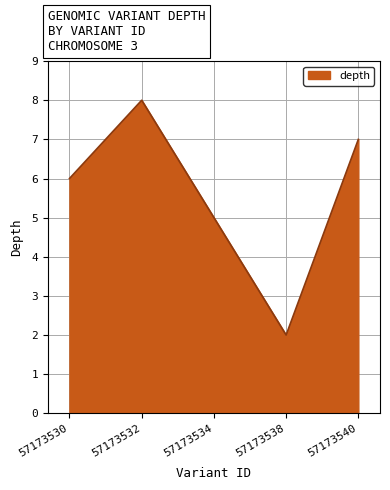

At which category does the chart reach its peak across all series?

57173532